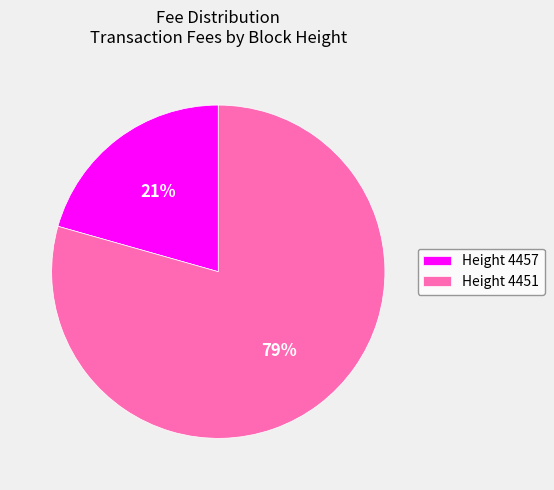

To the nearest percent, what portion does Height 4457 represent?

21%